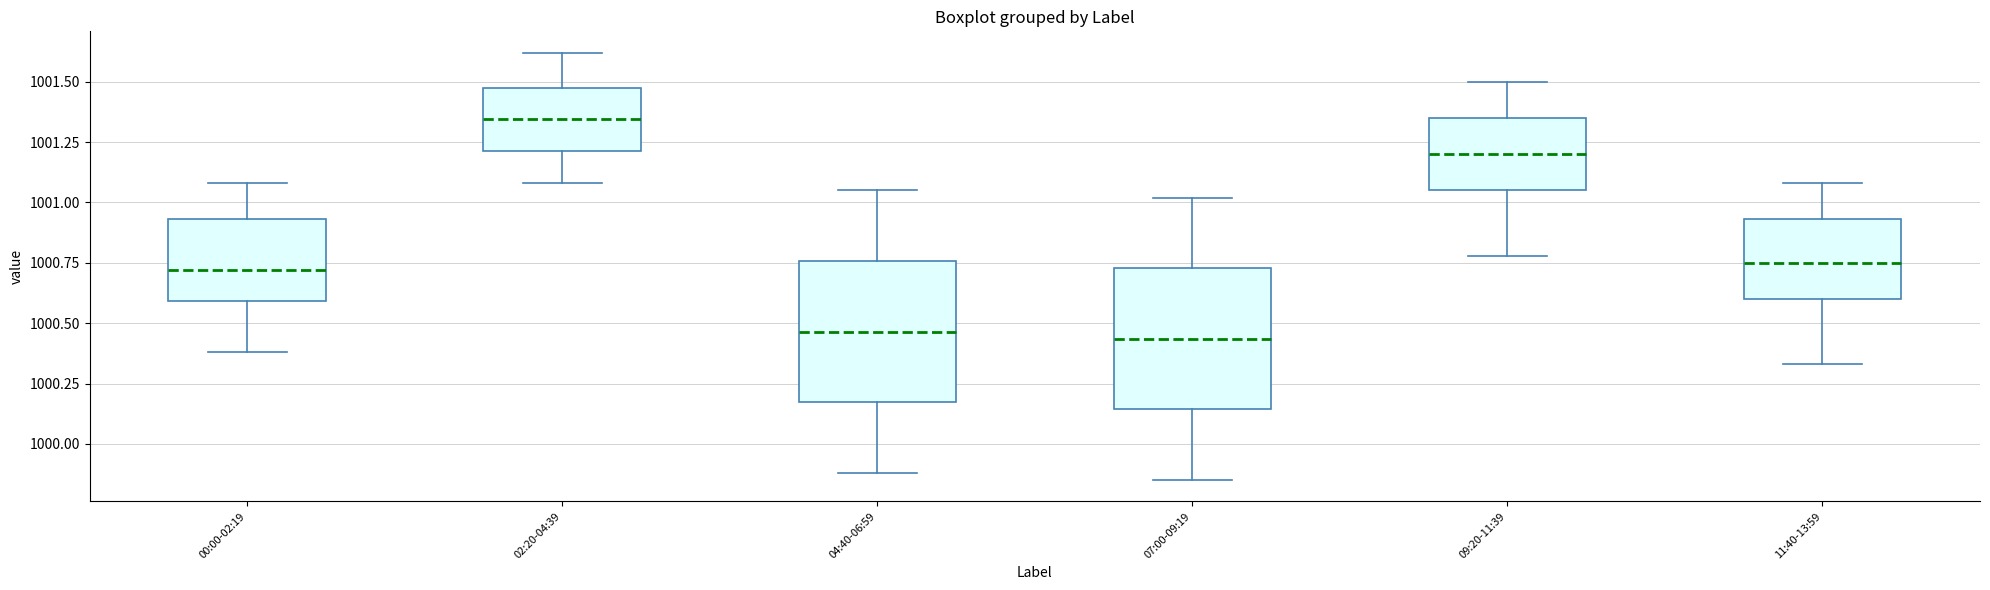

Where does the upper whisker of the box for 04:40-06:59 end on the y-axis? The values are not printed on the chart, so give them approximately, as read against the axis.

1001.05